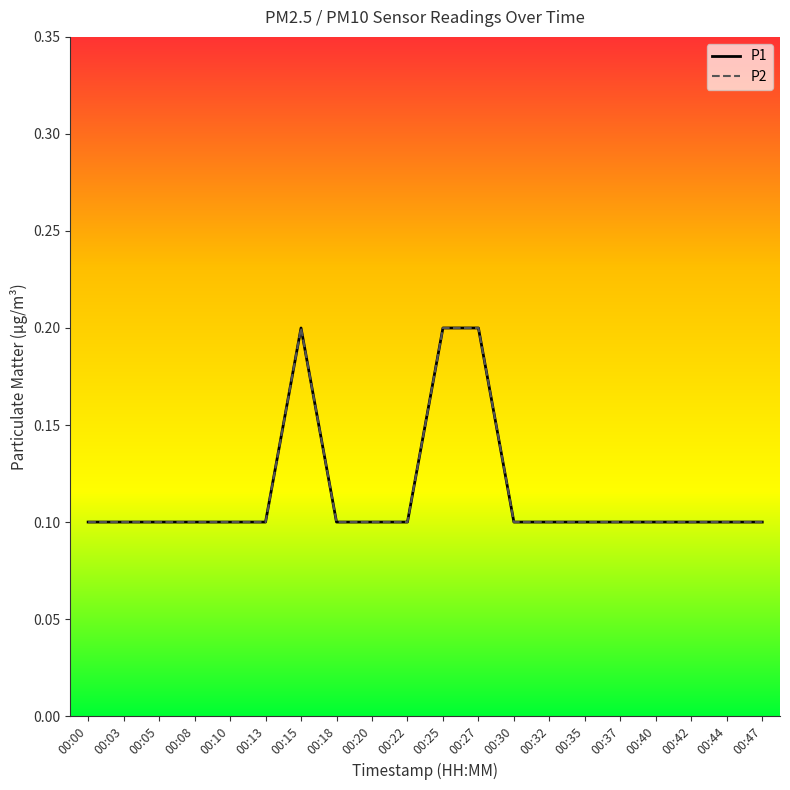

Does the chart have visible grid lines?

No